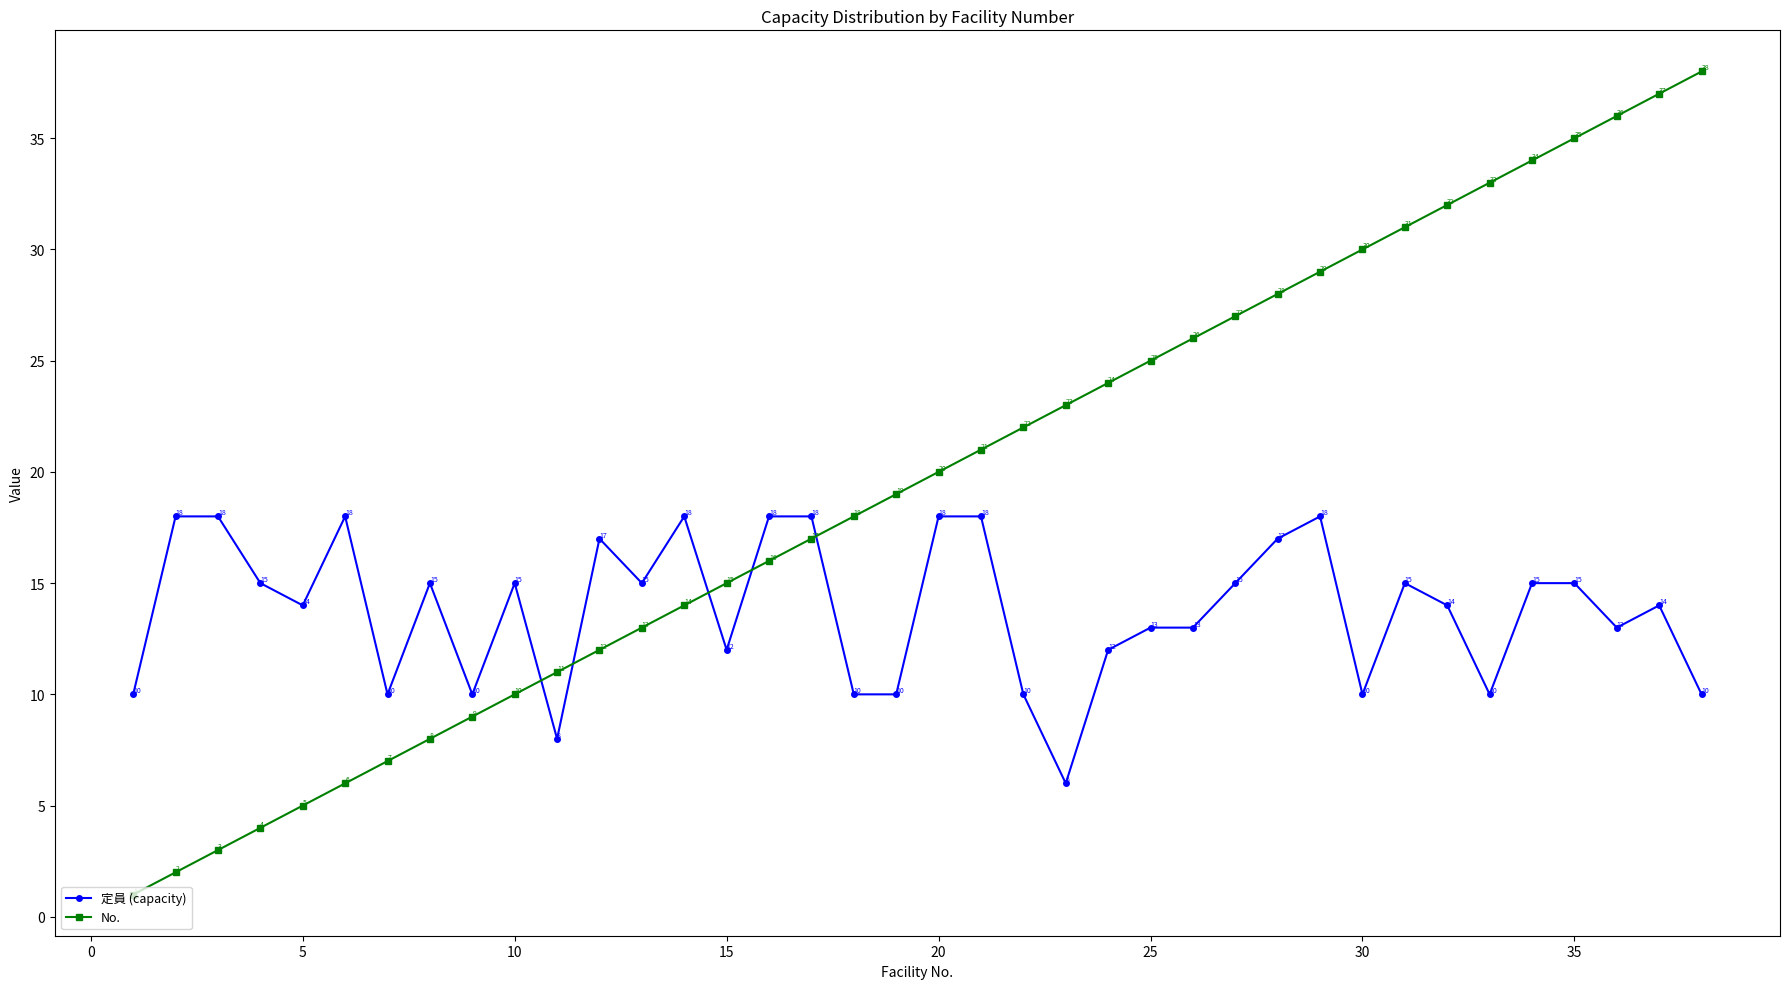

What are all the series names shown in the legend?

定員 (capacity), No.